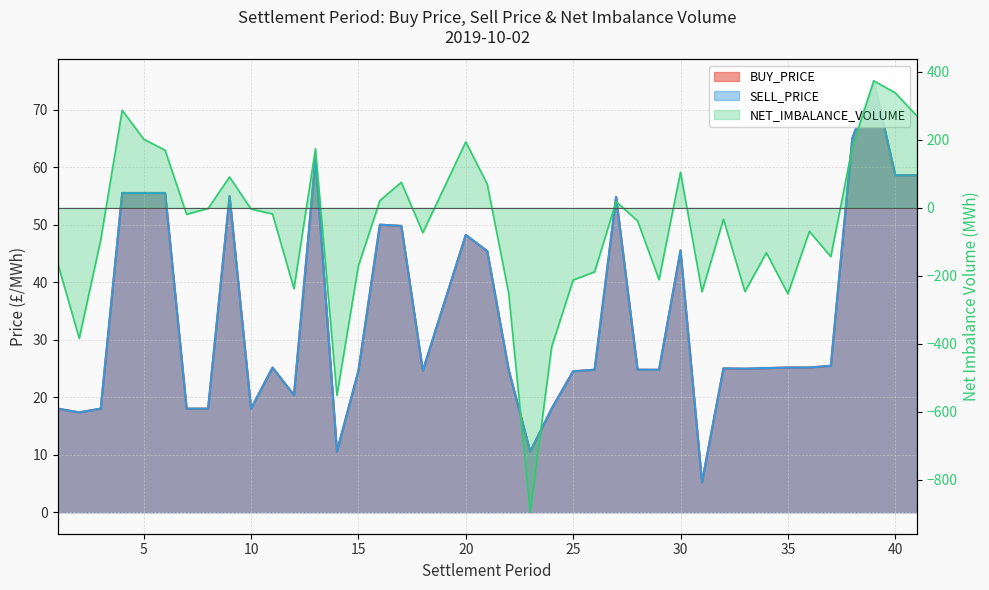

What is the average value of the BUY_PRICE series?

33.9